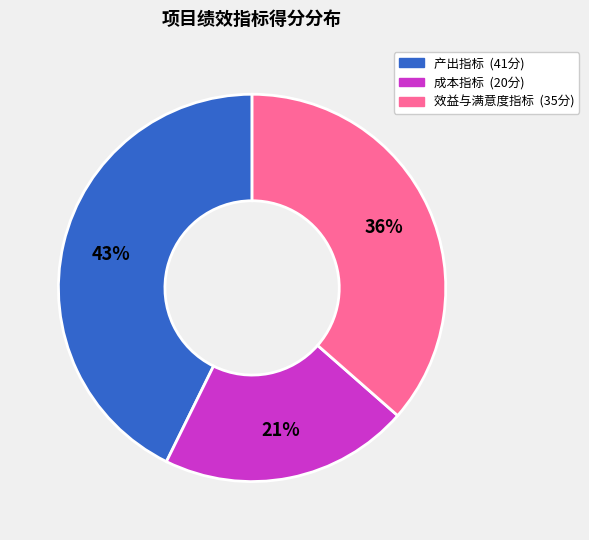

To the nearest percent, what is the average slice percentage?

33%